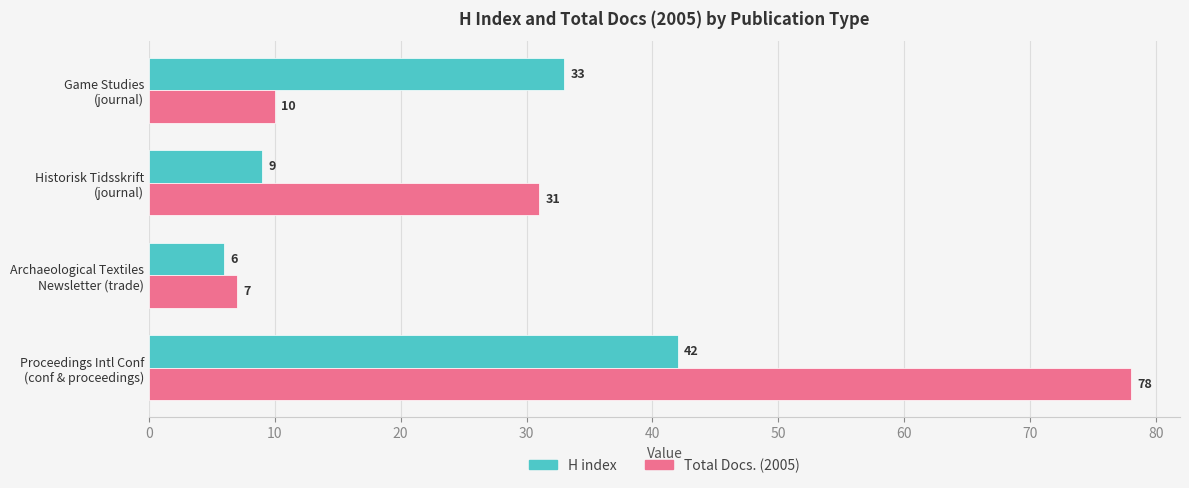

Rank the series by their average value, from lowest to highest.

H index, Total Docs. (2005)